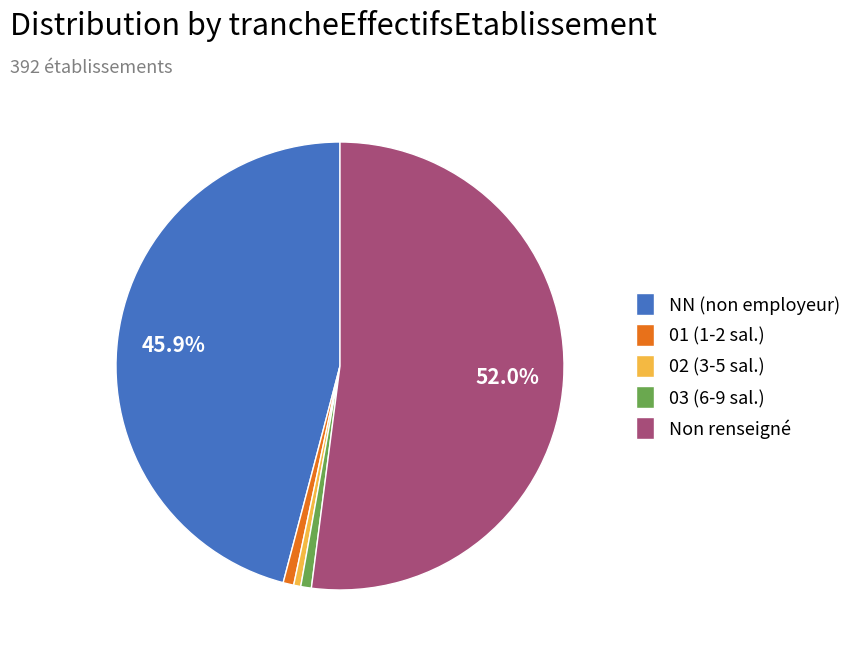

To the nearest percent, what is the difference between the largest and smallest slice percentages?

52%